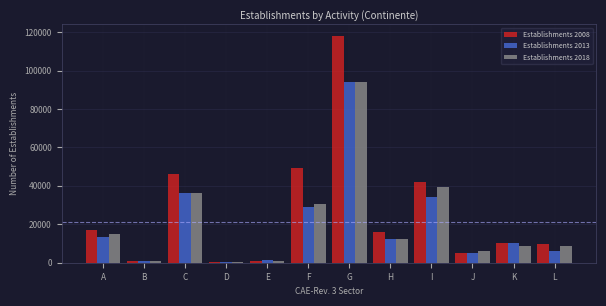

Which series has the largest range (max minus min)?

Establishments 2008